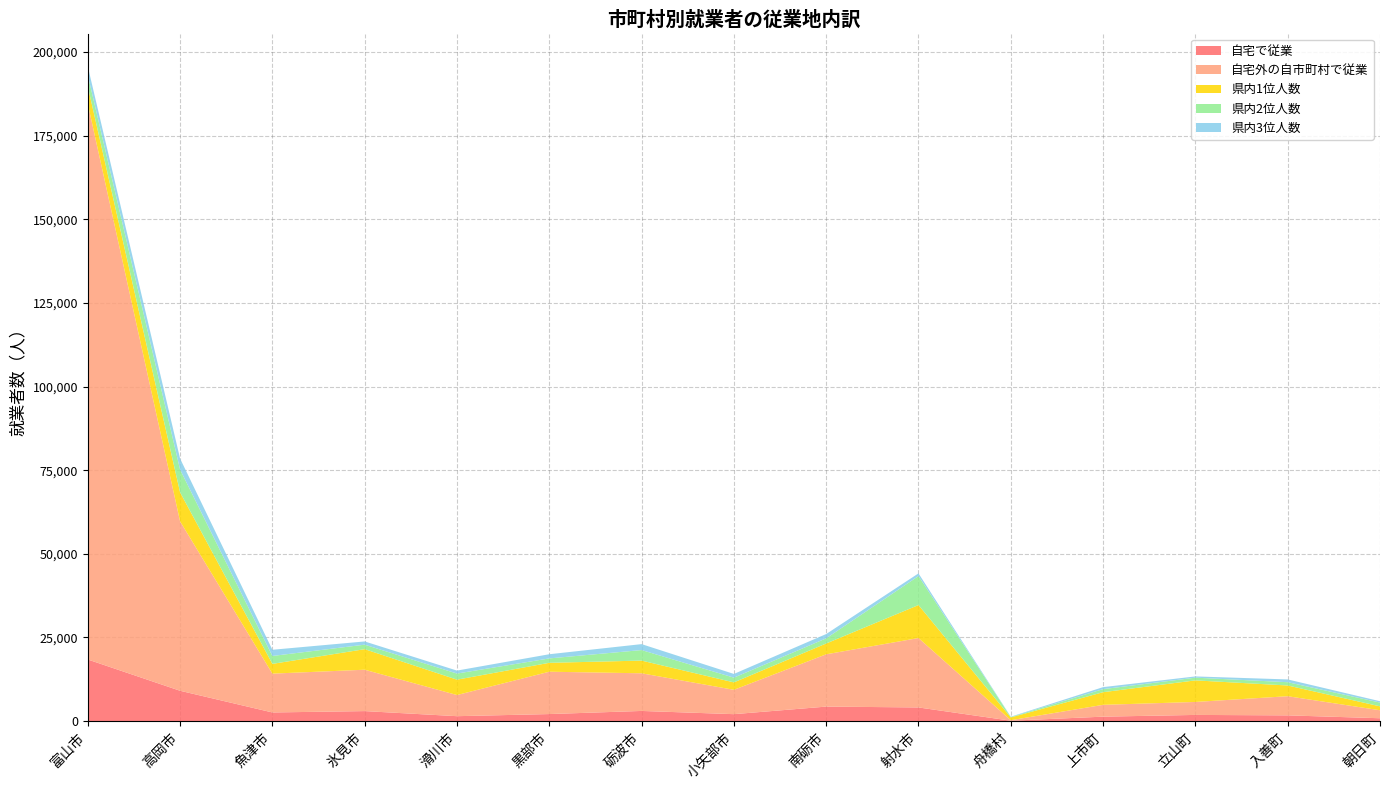

Reading right to left, transcribe all the data shown in this chart.

自宅で従業: 866	1725	1857	1339	128	4092	4345	2085	3047	2115	1481	3001	2595	9078	18426
自宅外の自市町村で従業: 2385	5724	3876	3532	144	20747	15628	7275	11253	12656	6320	12365	11604	50629	166072
県内1位人数: 1168	3205	6448	3778	829	9858	3235	2221	3795	2659	4592	6144	2913	8666	5217
県内2位人数: 1130	985	809	915	120	8661	1541	1417	3148	1317	1826	1345	2367	6812	3360
県内3位人数: 405	825	374	599	105	805	1283	1108	1775	1249	889	963	1852	3301	2627